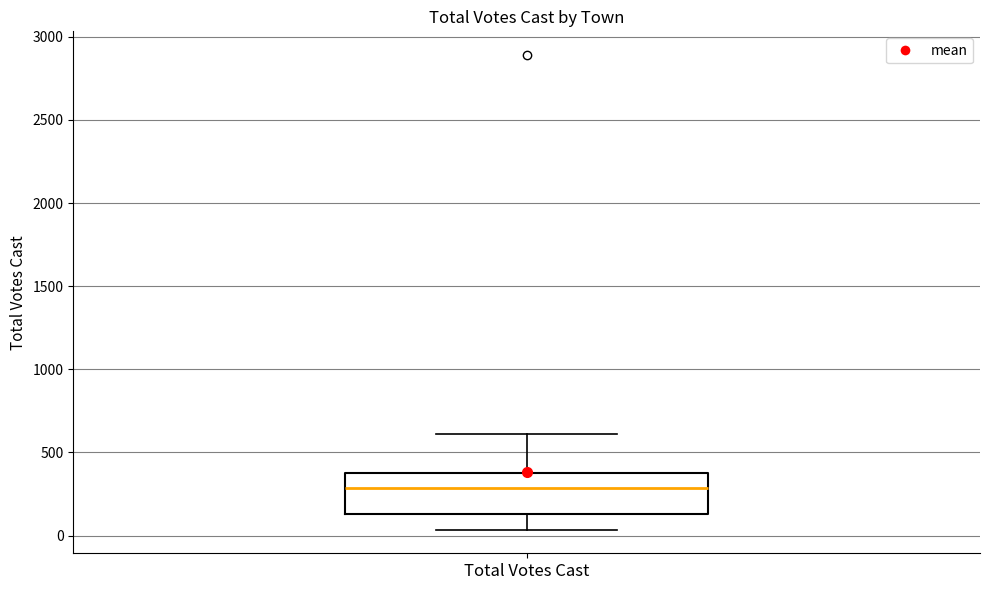

Transcribe this box plot: give where the median line is, the range the box spans, and where the two whiskers end, as read against the y-axis. The values are not printed on the chart, so give them approximately, as read against the axis.

median 300, box 150 to 350, whiskers 50 to 600